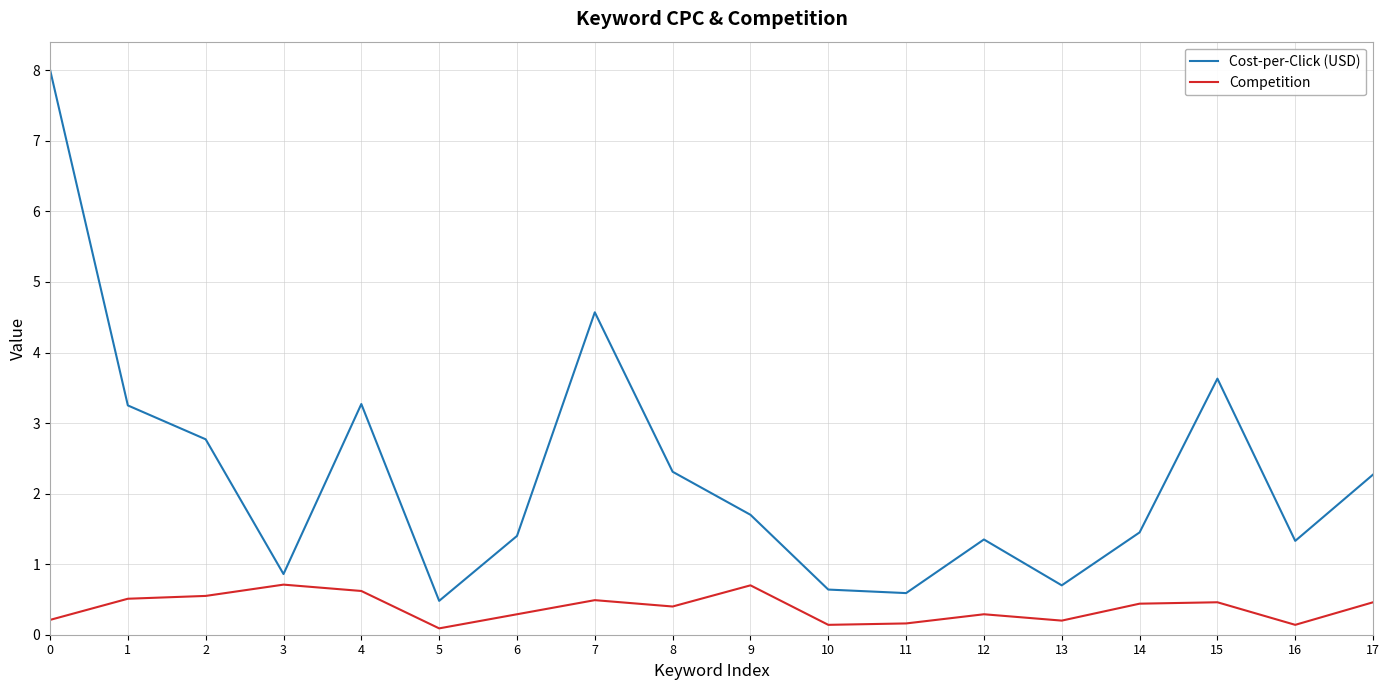

What are all the series names shown in the legend?

Cost-per-Click (USD), Competition